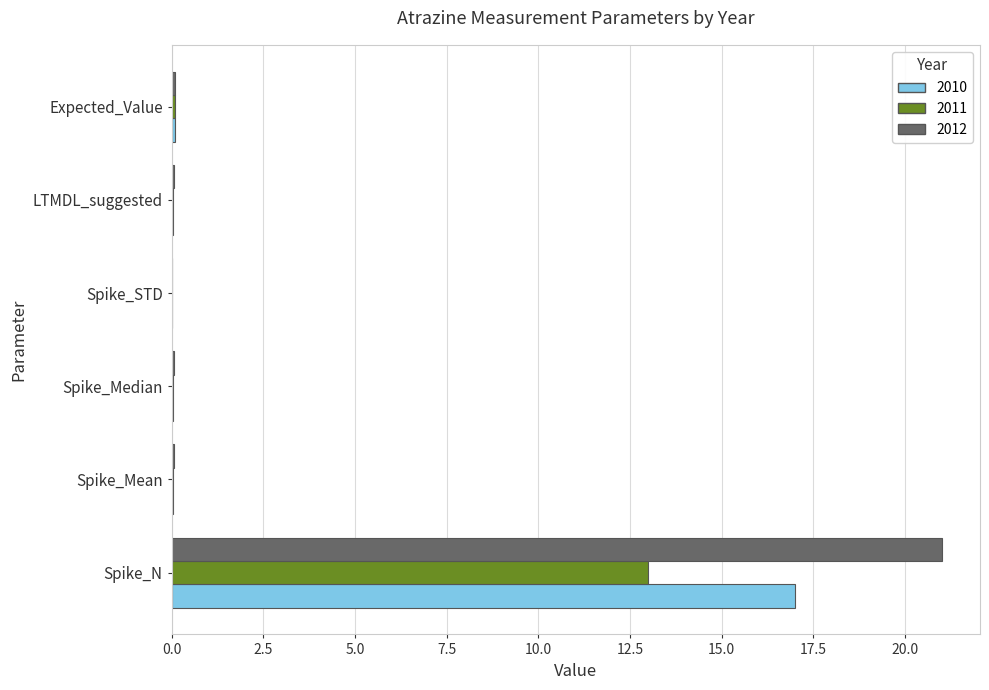

True or false: 2011 has a value of 0.0 at LTMDL_suggested.

True